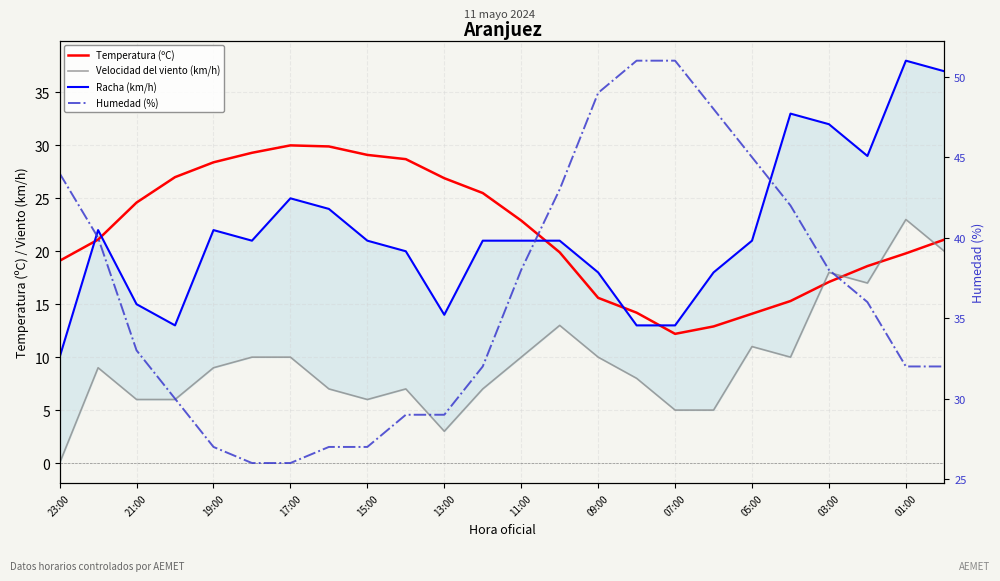

The Temperatura (ºC) series shows 15.8 at 19:00. True or false?

False